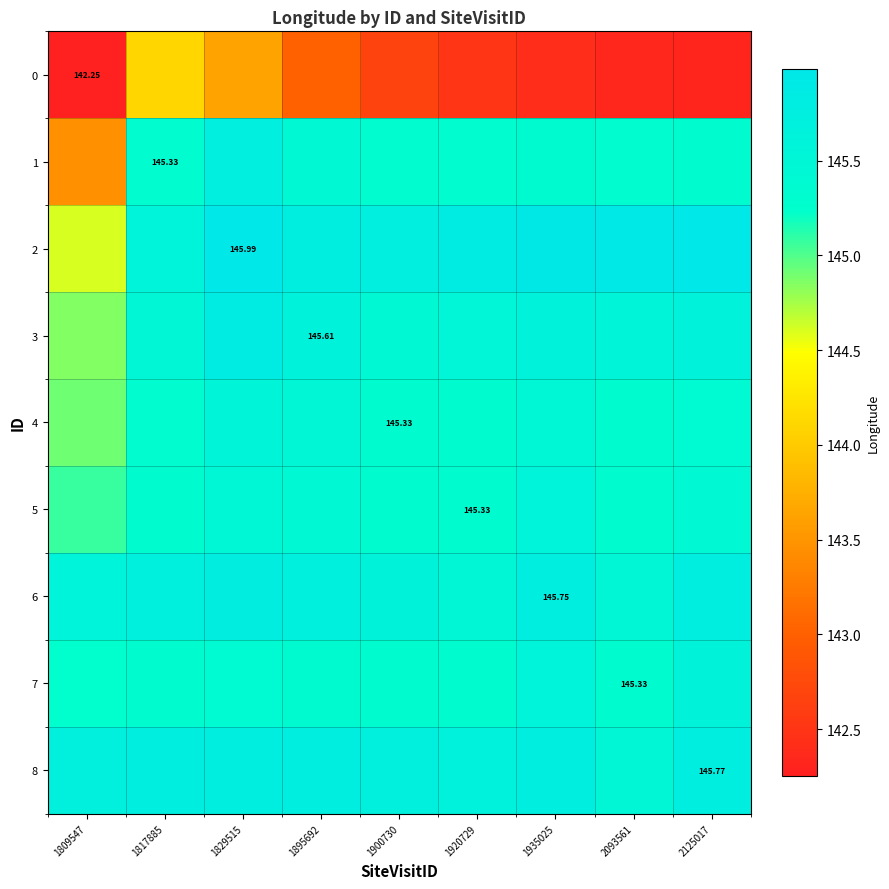

Count the 7 values in the range 145 to 146.

9